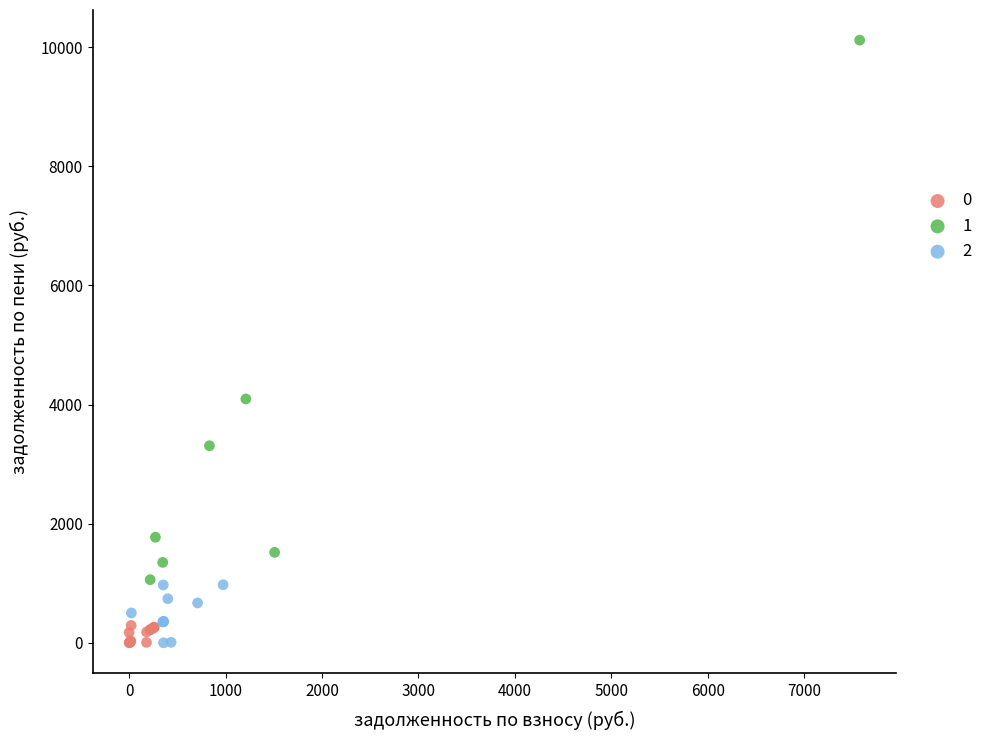

What are all the series names shown in the legend?

0, 1, 2